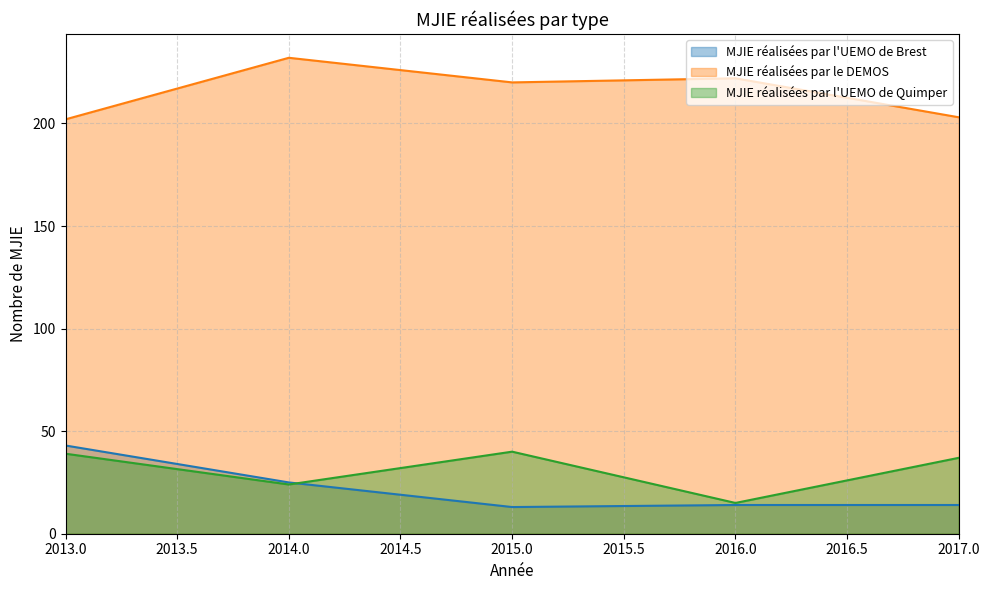

What is the minimum value for MJIE réalisées par le DEMOS?

202